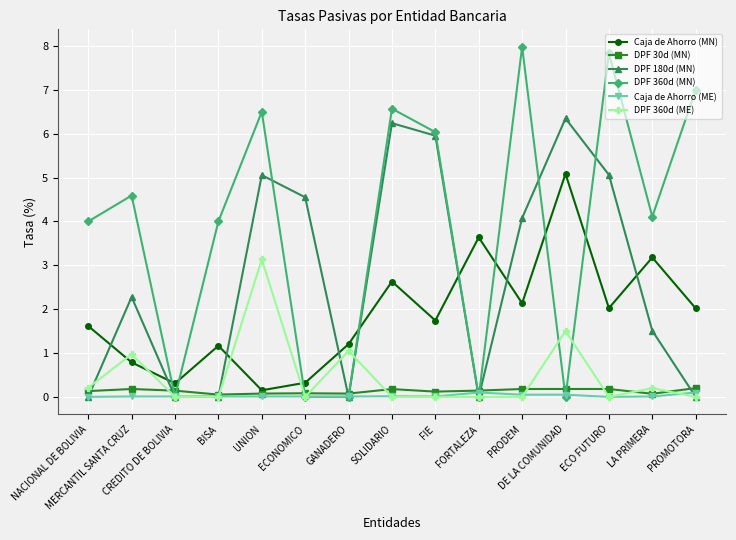

What is the highest value of the DPF 360d (MN) series?

8.0